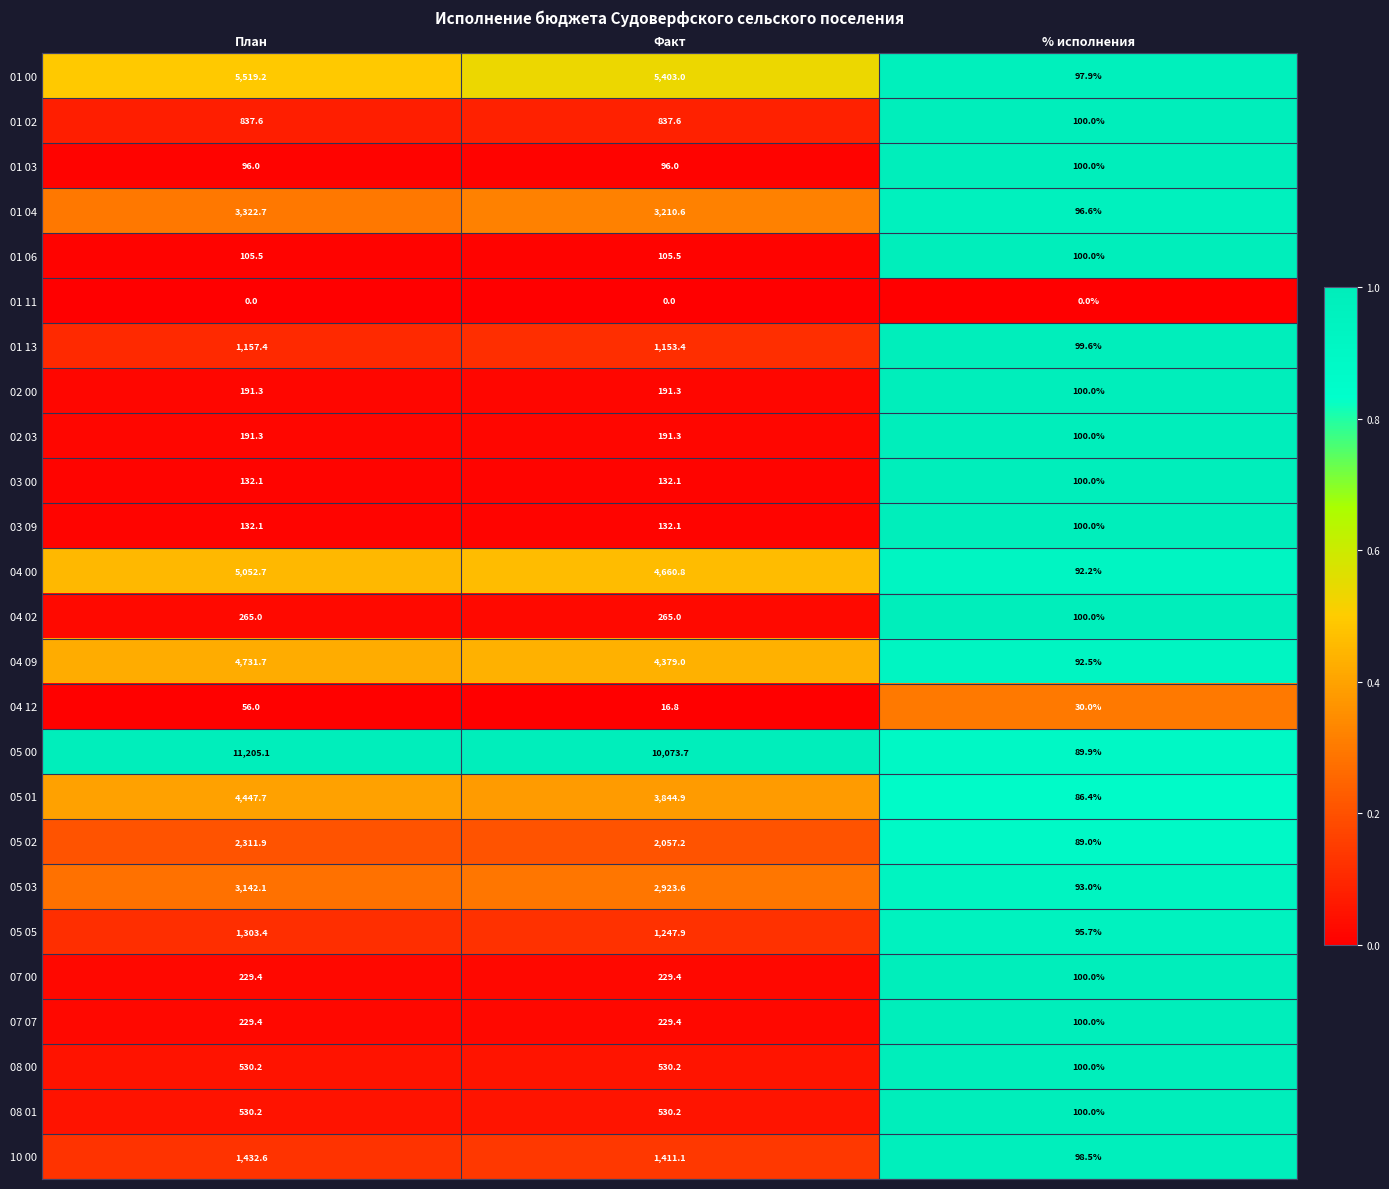

What is the difference between the highest and lowest values at Факт?

10073.7